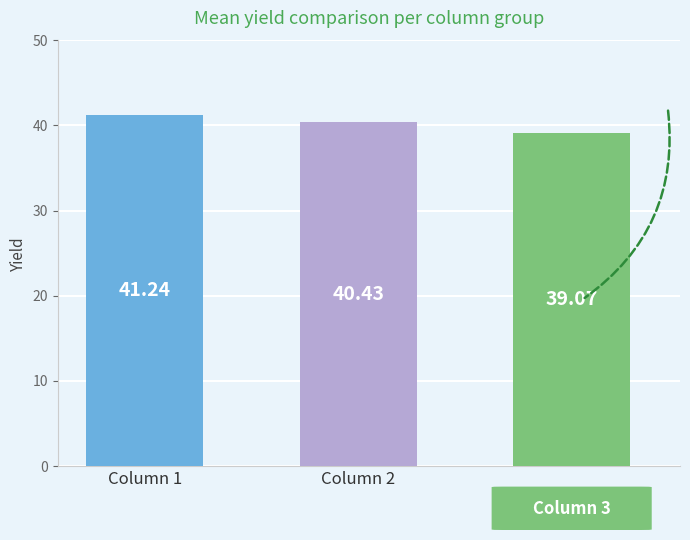

What is the difference between the maximum and second lowest values?

0.8